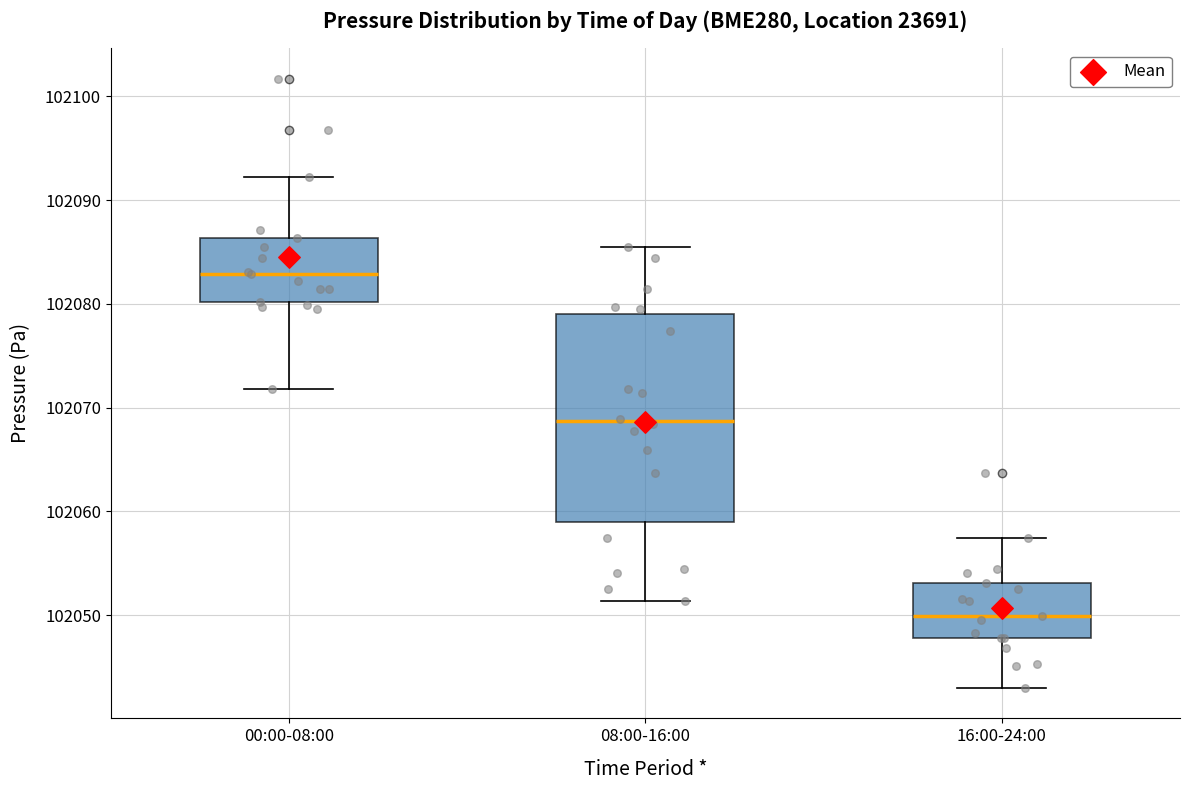

Reading left to right, transcribe this box plot: for each box, give where its median line is, the range the box spans, and where its two whiskers end, as read against the y-axis. The values are not printed on the chart, so give them approximately, as read against the axis.

00:00-08:00: median 102083, box 102080 to 102086, whiskers 102072 to 102092
08:00-16:00: median 102069, box 102059 to 102079, whiskers 102051 to 102085
16:00-24:00: median 102050, box 102048 to 102053, whiskers 102043 to 102057